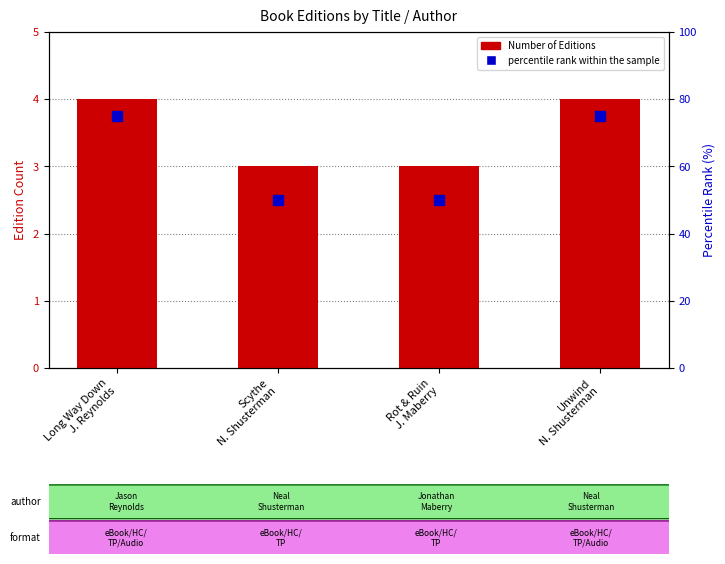

Which series has the largest total across all categories?

percentile rank within the sample